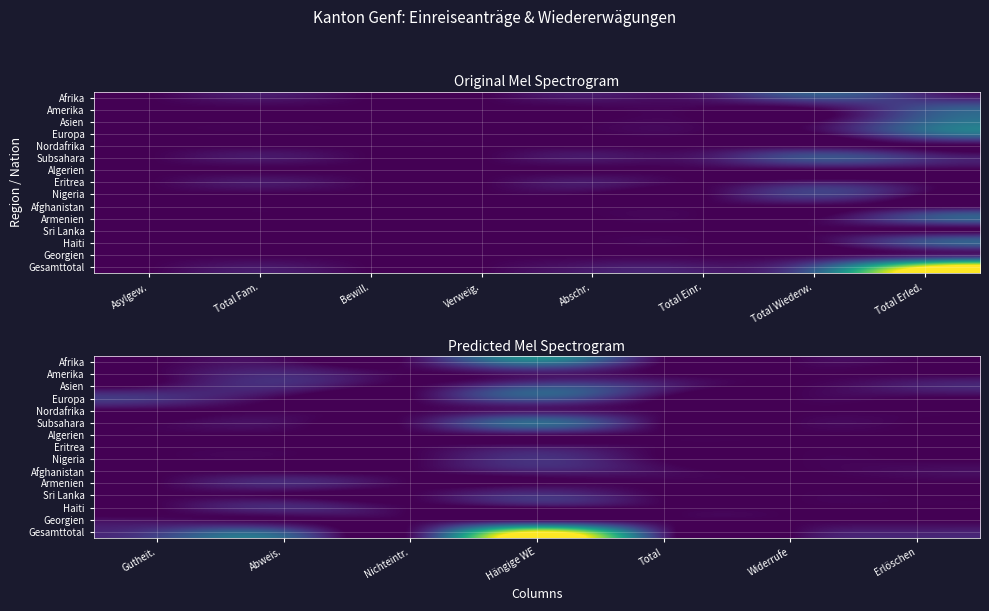

What is the maximum value for Europa?

9